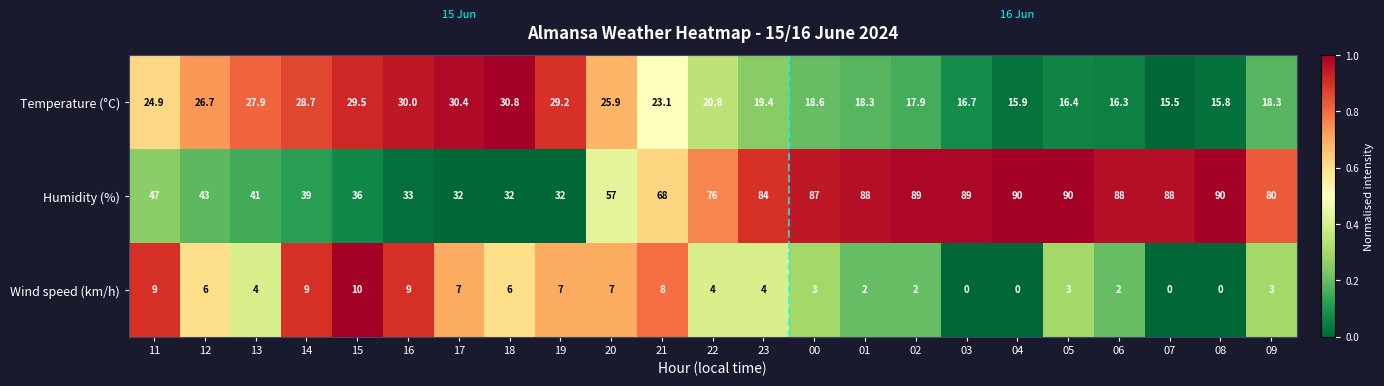

What is the difference between the maximum and minimum values in the Temperature (°C) series?

15.3